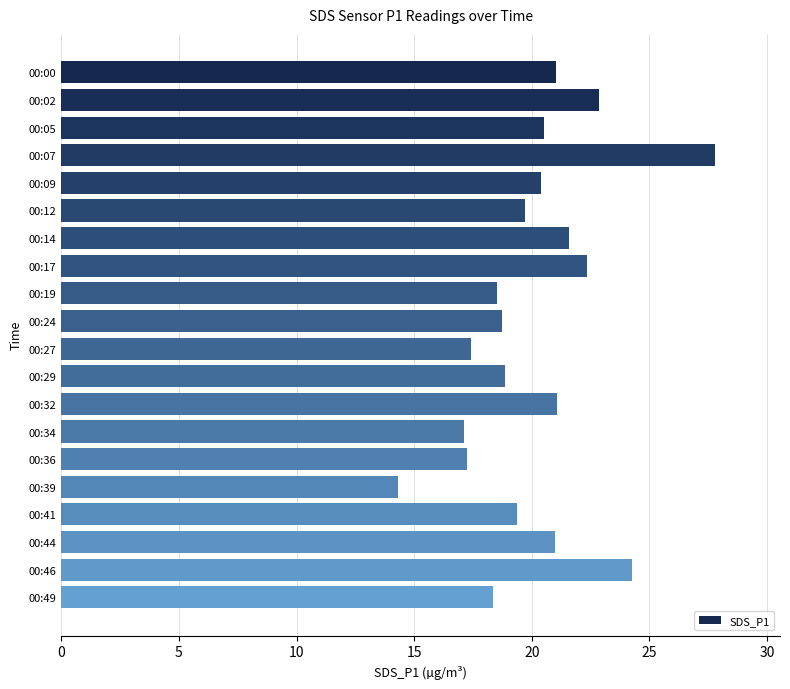

What is the ratio of the value at 00:39 to the value at 00:19?

0.8